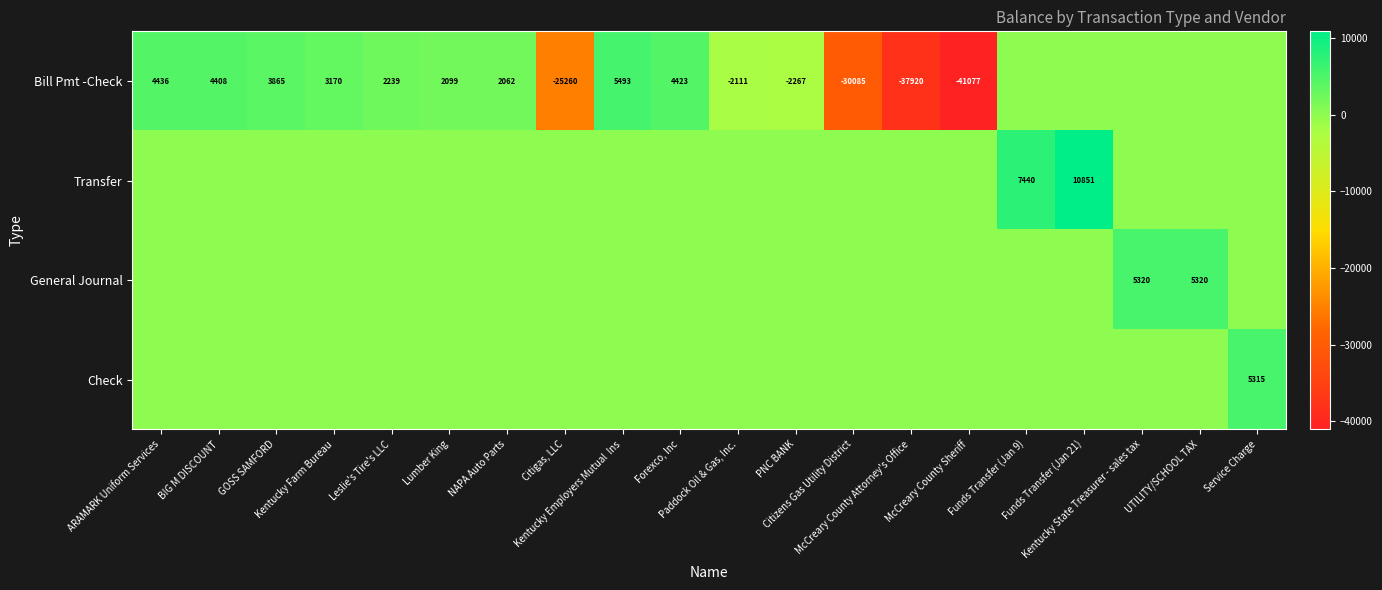

Which series has the largest total across all categories?

Transfer